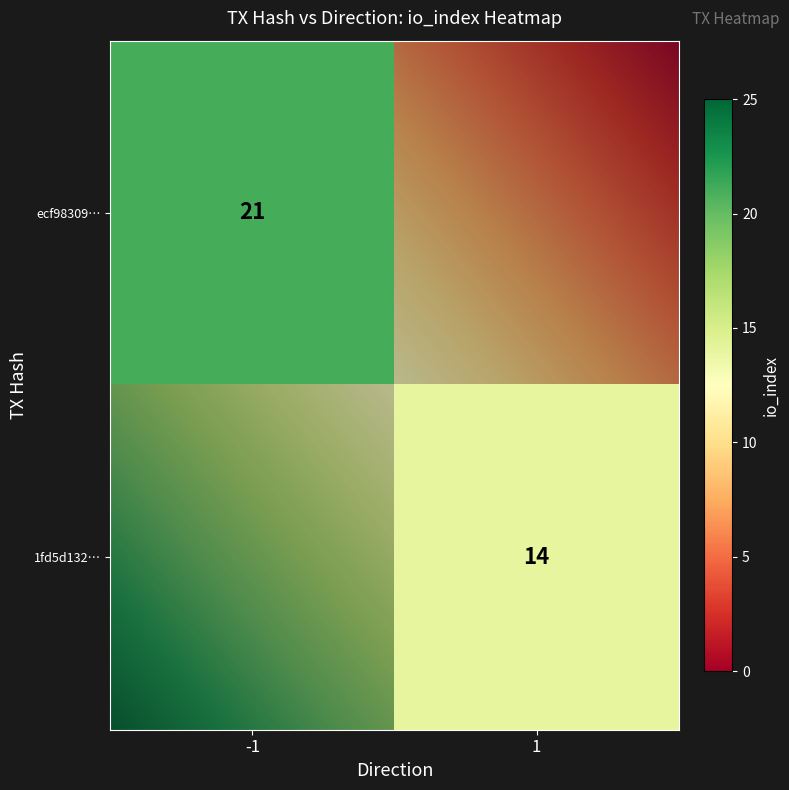

Reading left to right, what are all the values shown in this chart?

ecf98309fea7f19d0e29417e0d9753febf11957: direction=-1	io_index=21
1fd5d1329333811061a1d3fb3e8159208dbceaa: direction=1	io_index=14